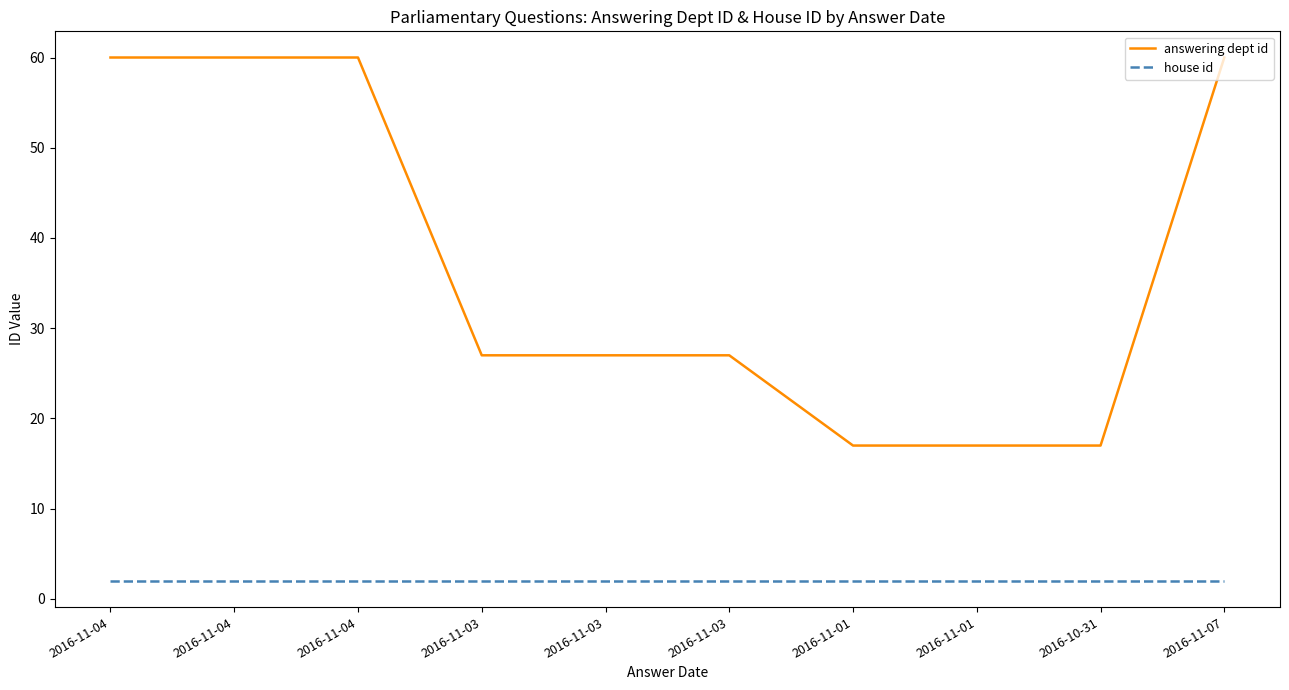

What are all the series names shown in the legend?

answering dept id, house id